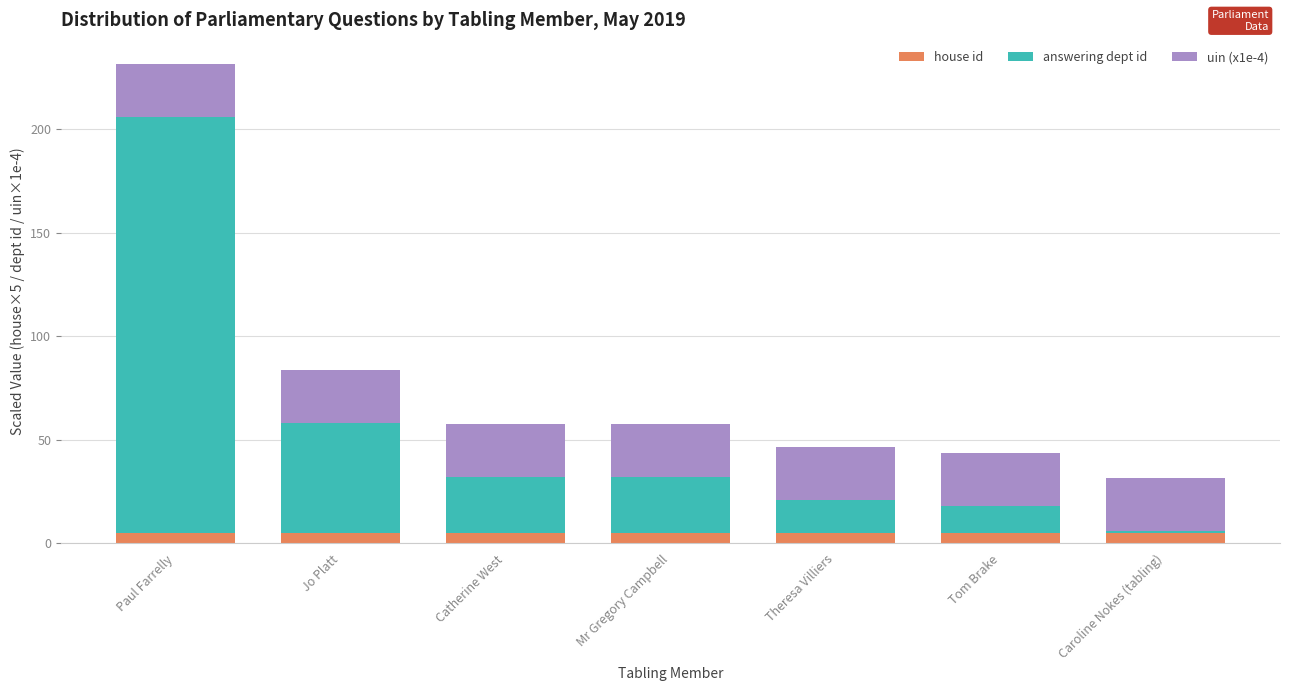

True or false: house id has a value of 5.0 at Jo Platt.

True